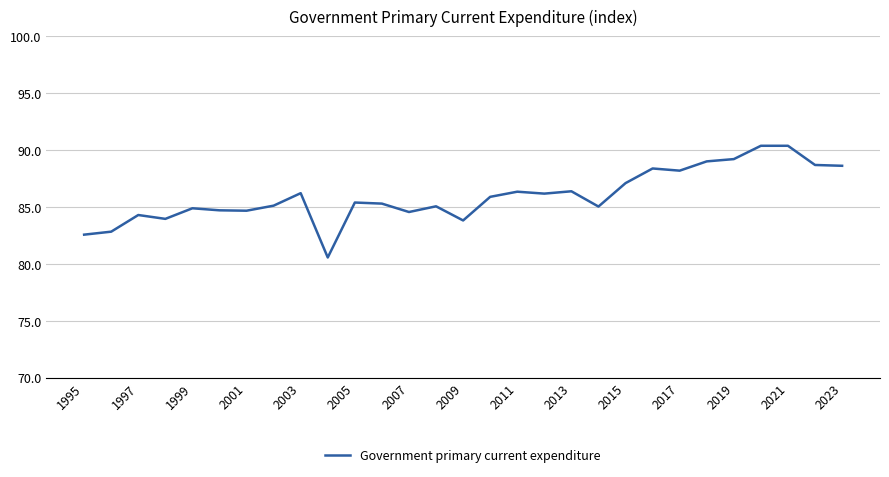

What is the greatest value displayed?

90.4